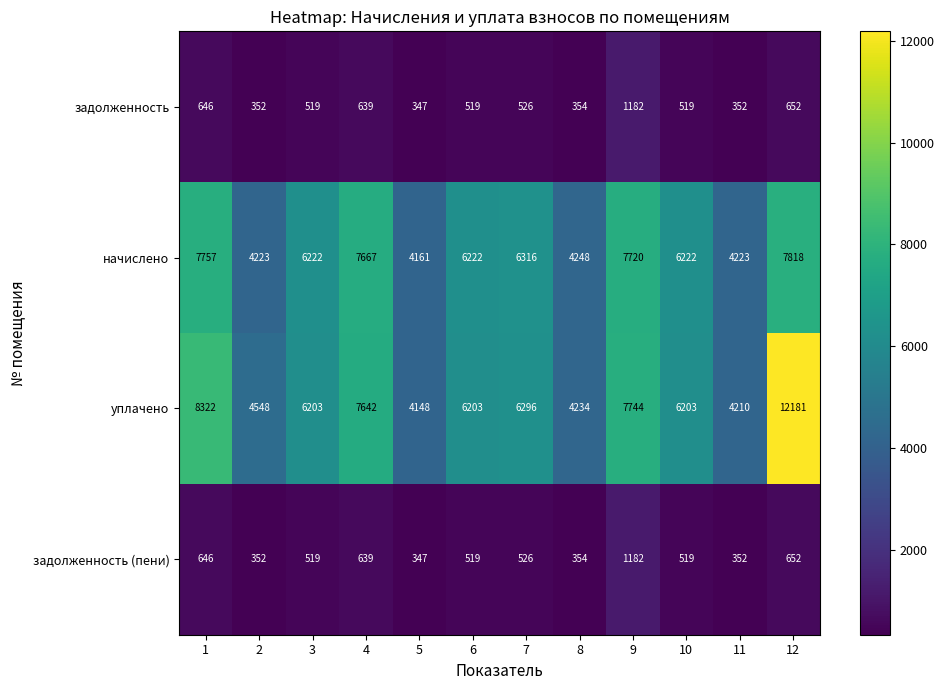

What is the difference between the second highest and minimum values in the задолженность series?

305